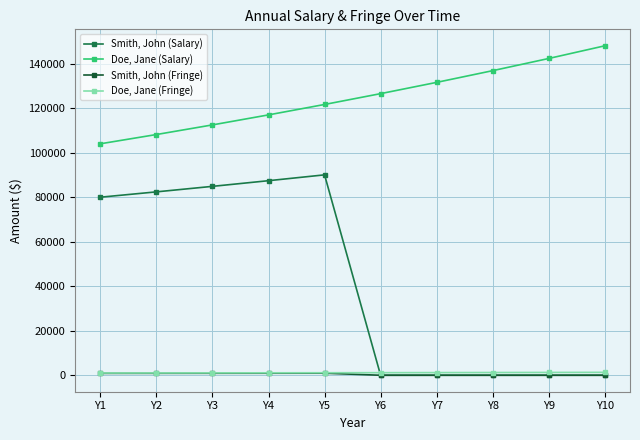

In Smith, John (Salary), how many points are higher than both neighbors (excluding endpoints)?

1